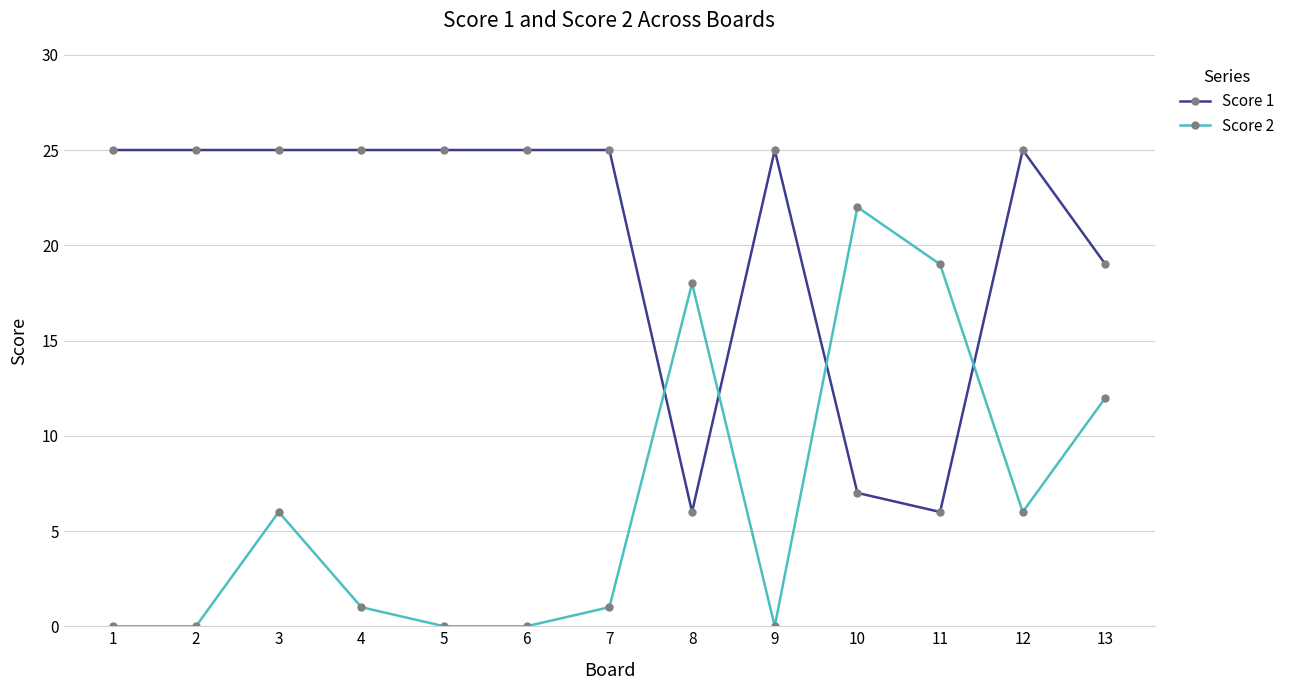

Which category has the highest value in the Score 2 series?

10